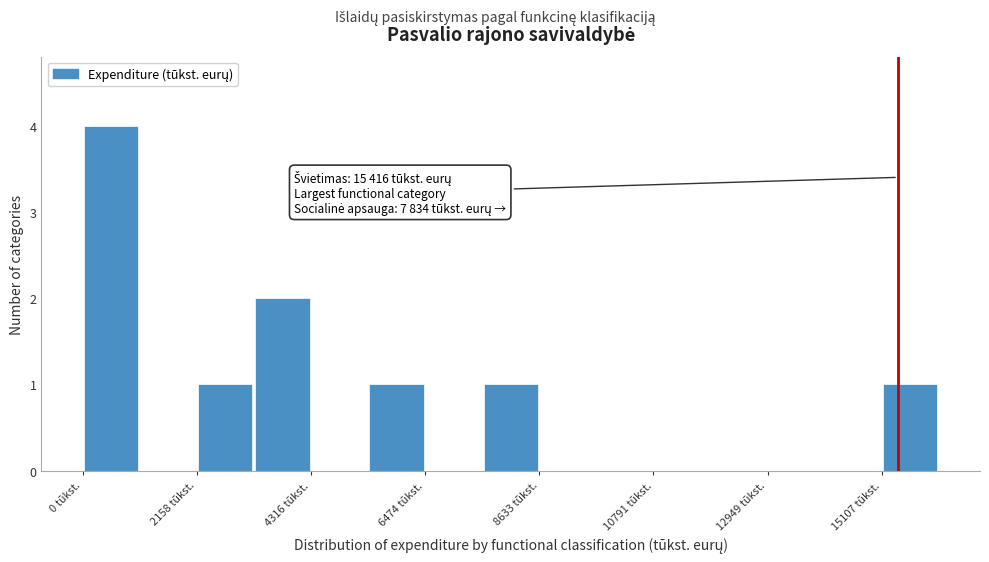

Around what value on the x-axis is the tallest bar? Give the approximate position of its centre, as read against the axis.

500